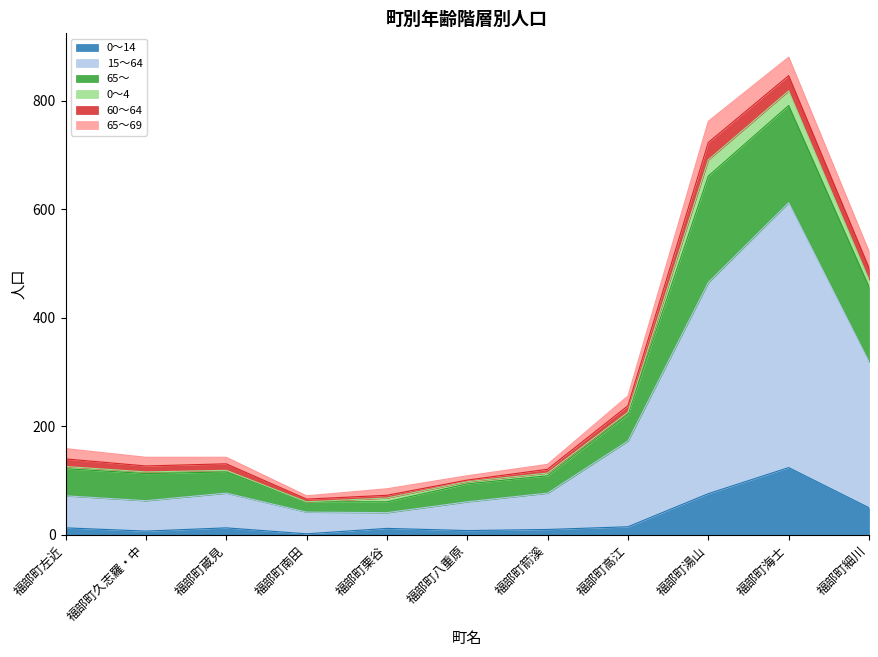

True or false: 0～14 and 65～ cross at least once.

False